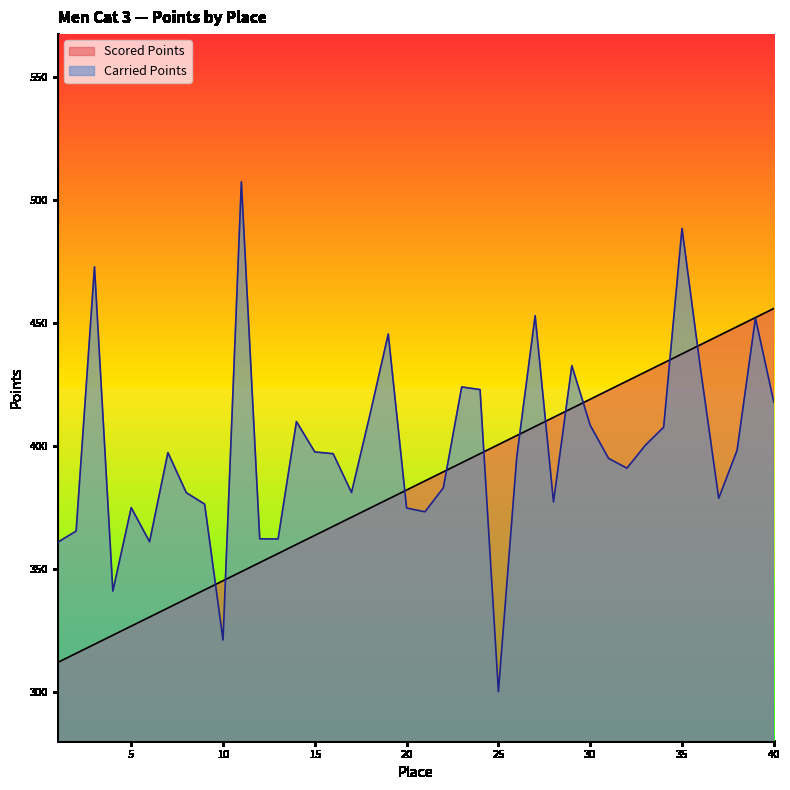

Reading right to left, transcribe all the data shown in this chart.

Scored Points: 455.8	452.1	448.4	444.7	441.0	437.3	433.6	430.0	426.3	422.6	418.9	415.2	411.5	407.8	404.1	400.5	396.8	393.1	389.4	385.7	382.0	378.3	374.6	371.0	367.3	363.6	359.9	356.2	352.5	348.8	345.1	341.4	337.8	334.1	330.4	326.7	323.0	319.3	315.6	311.9
Carried Points: 417.8	451.9	398.2	378.6	431.7	488.3	407.6	400.2	390.9	394.9	408.3	432.6	377.2	452.9	395.4	300.1	422.8	423.9	382.9	373.2	374.7	445.4	412.5	381.0	396.8	397.5	409.8	362.1	362.2	507.3	321.1	376.3	380.9	397.2	361.0	374.9	340.9	472.7	365.3	360.8